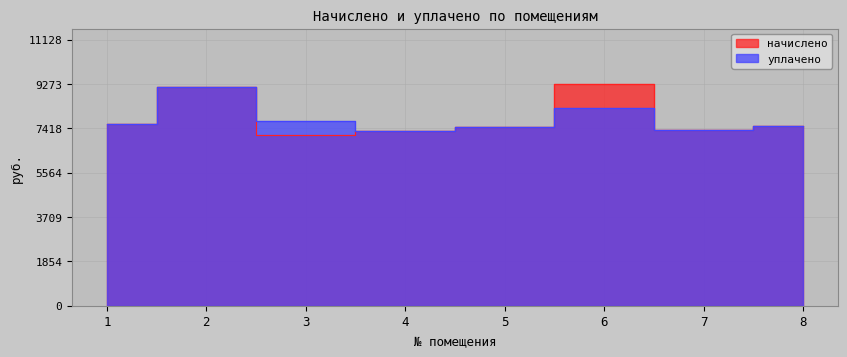

Which series has the largest range (max minus min)?

начислено